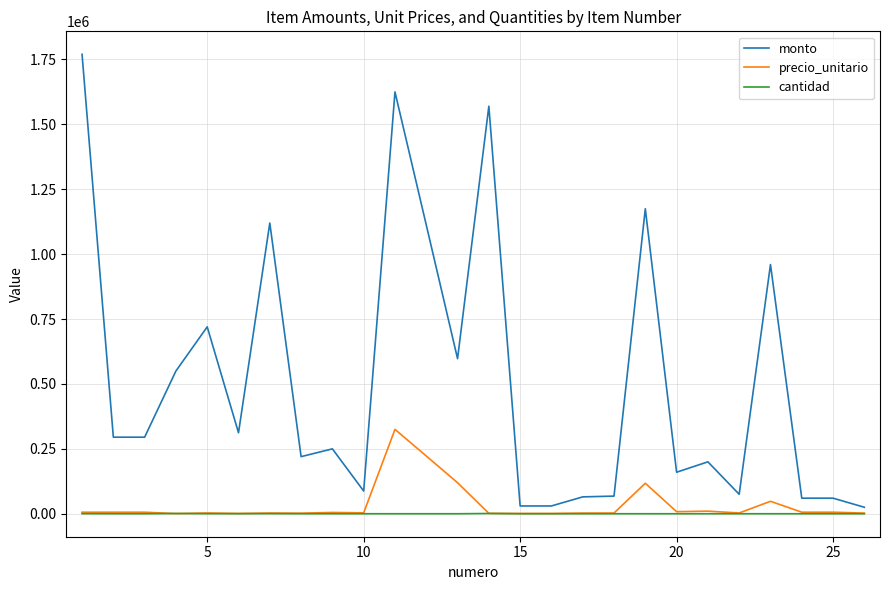

What is the highest value of the precio_unitario series?

325000